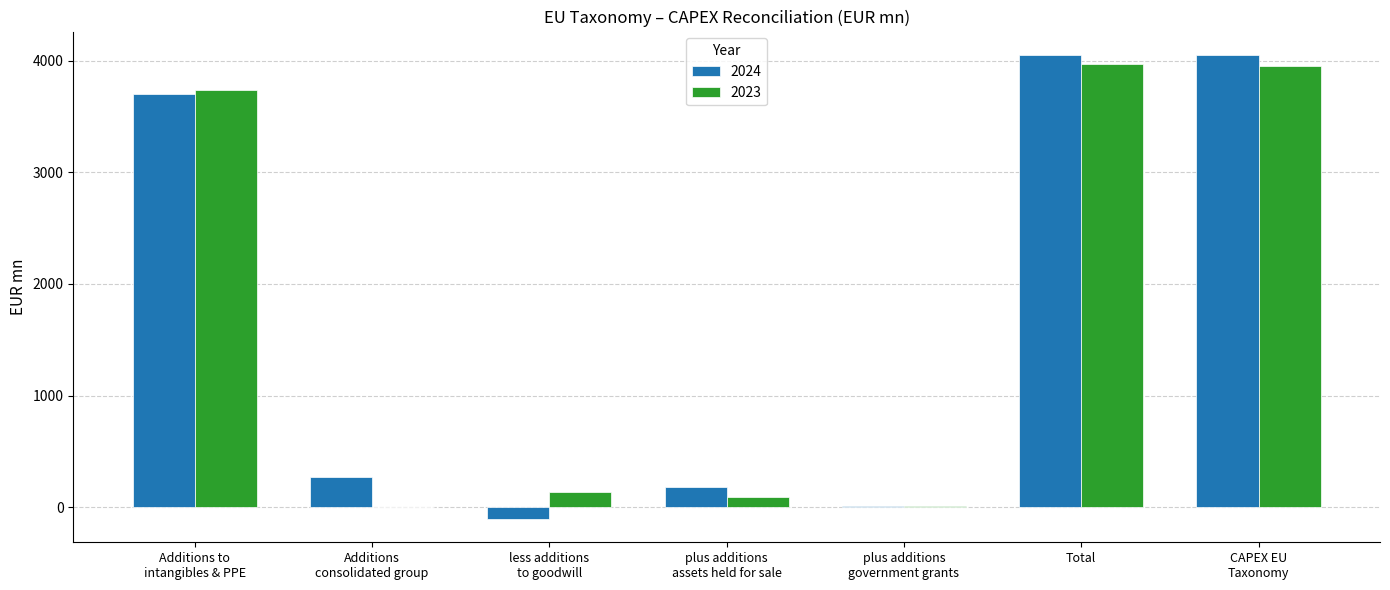

What is the sum of all 2023 values?

11898